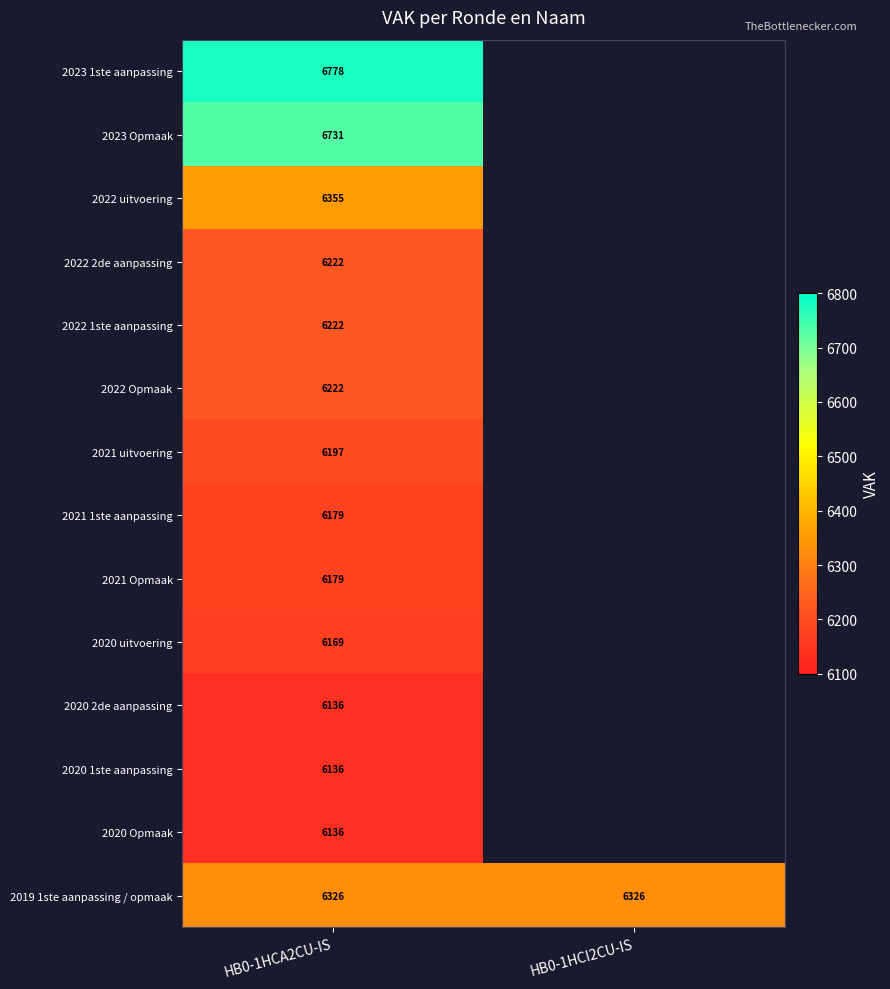

The value of 2019 1ste aanpassing / opmaak at HB0-1HCA2CU-IS is 6326. True or false?

True